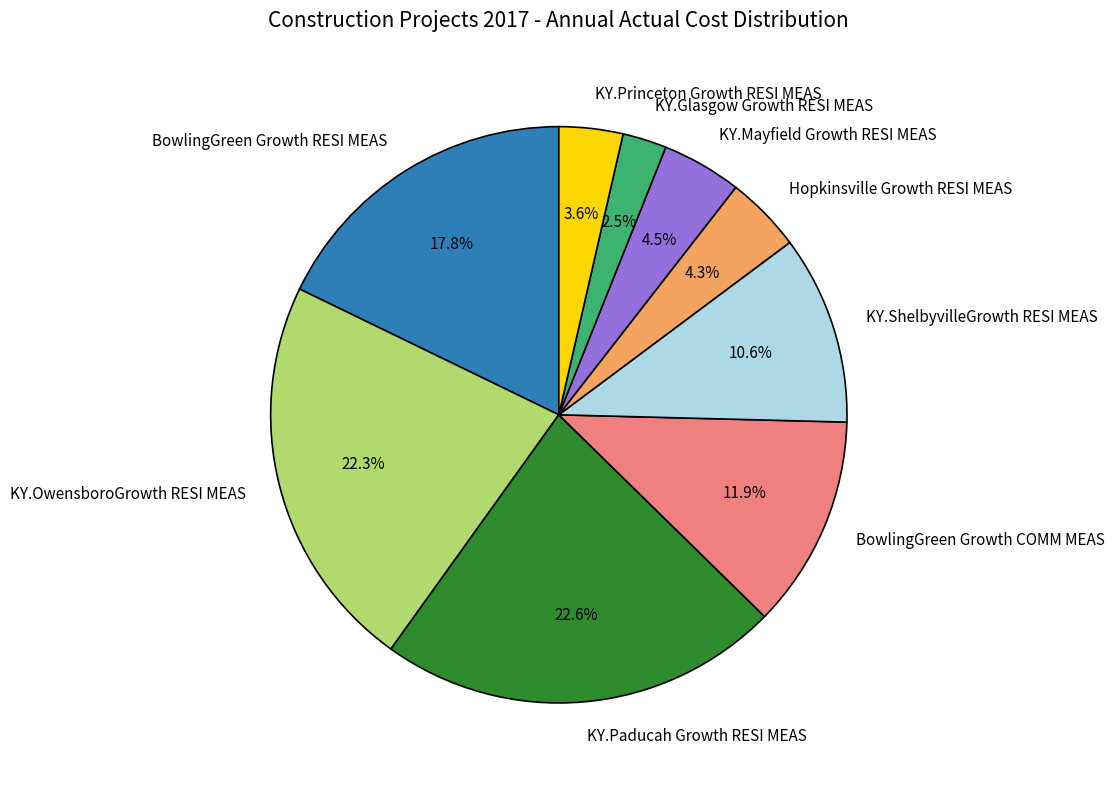

Does any single category account for the majority?

No